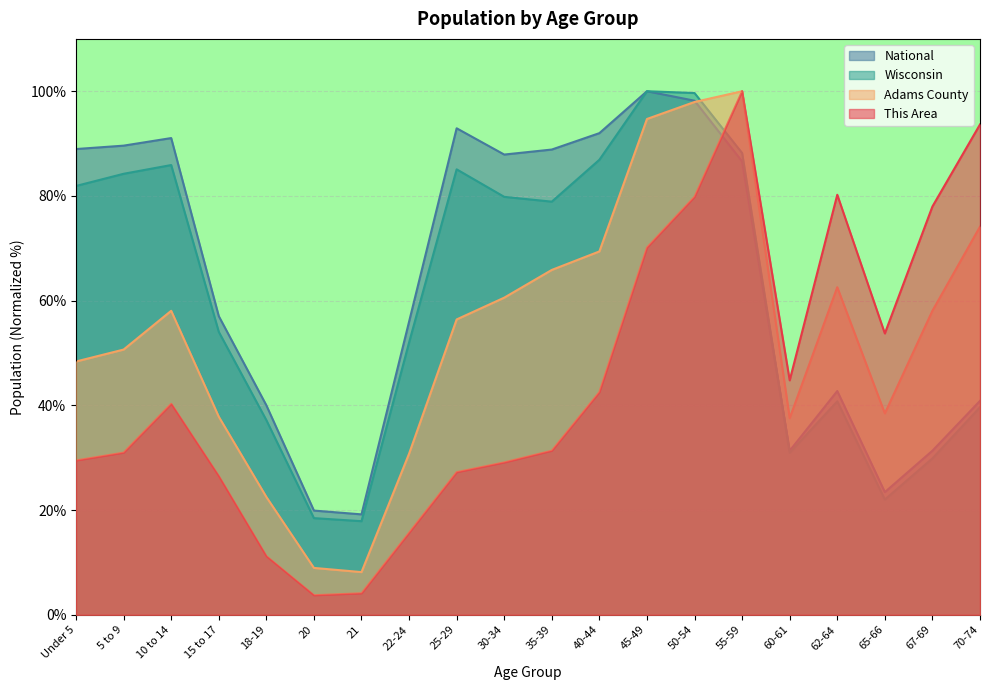

The value of Adams County at 18-19 is 4.8. True or false?

False